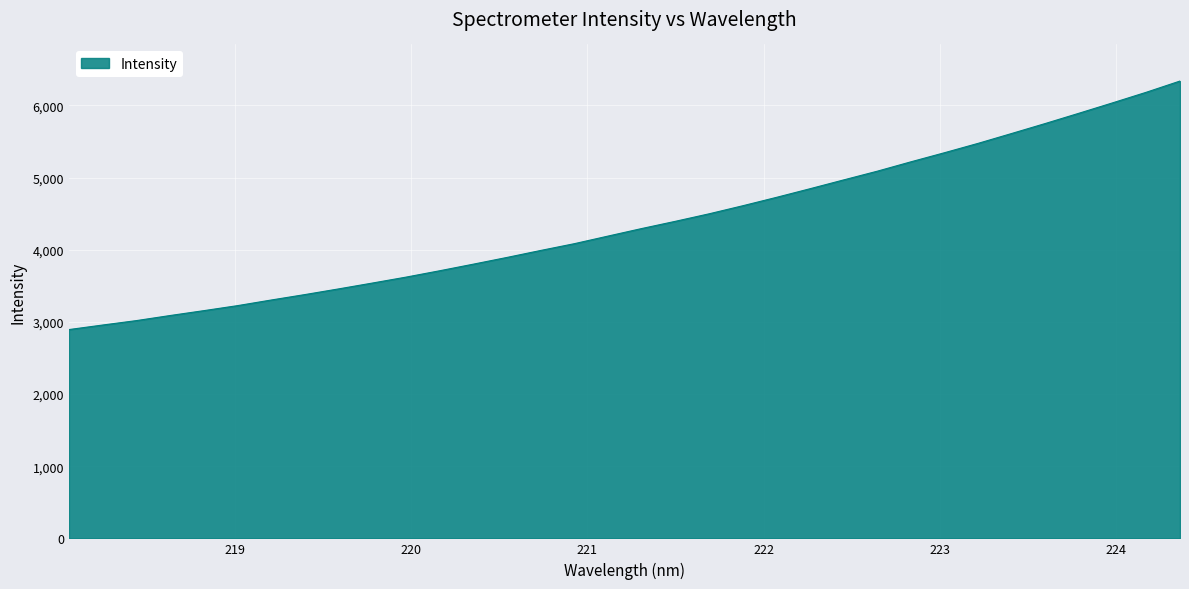

What is the average value?

4369.8